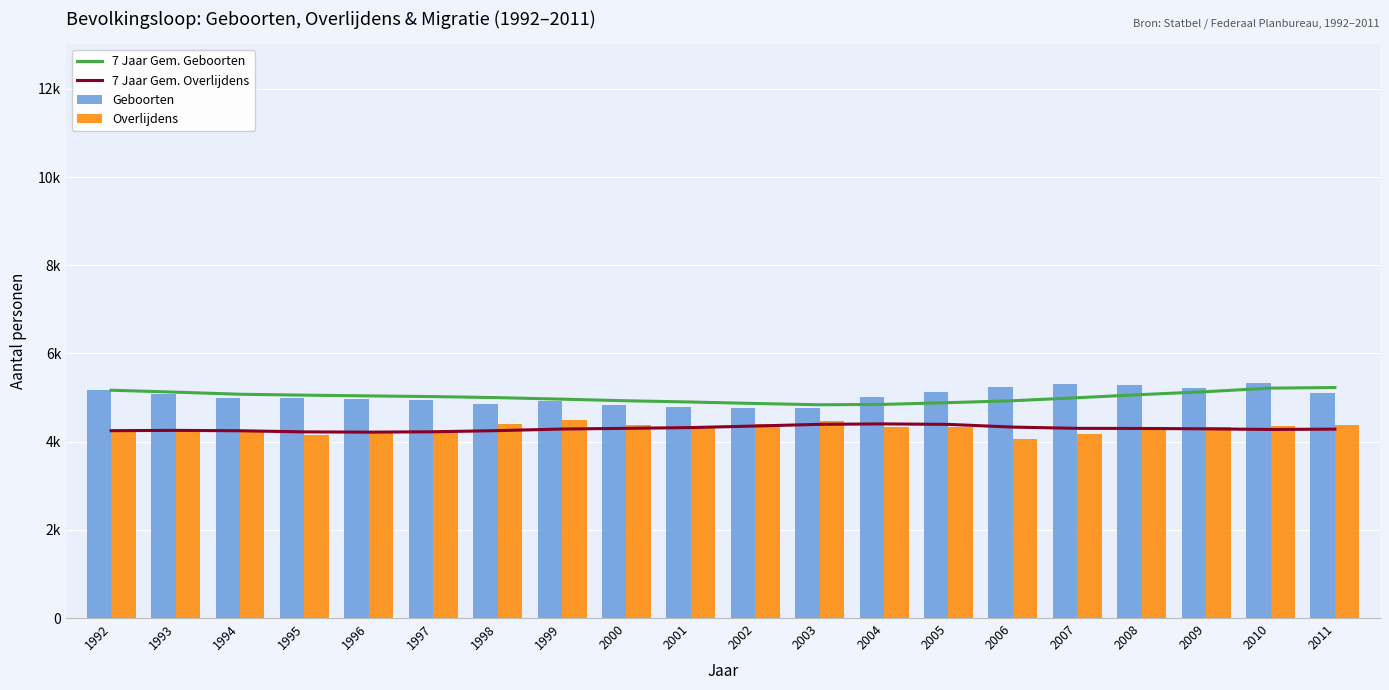

Which series changed the most between 2008 and 2009?

7 Jaar Gem. Geboorten